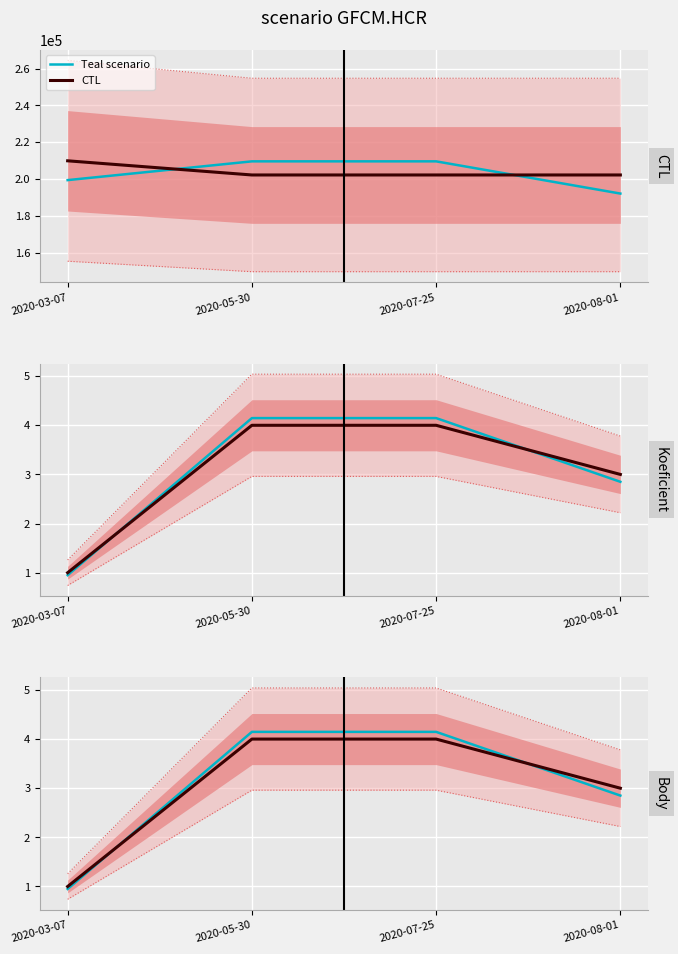

How many values in the Teal scenario series exceed 4?

2